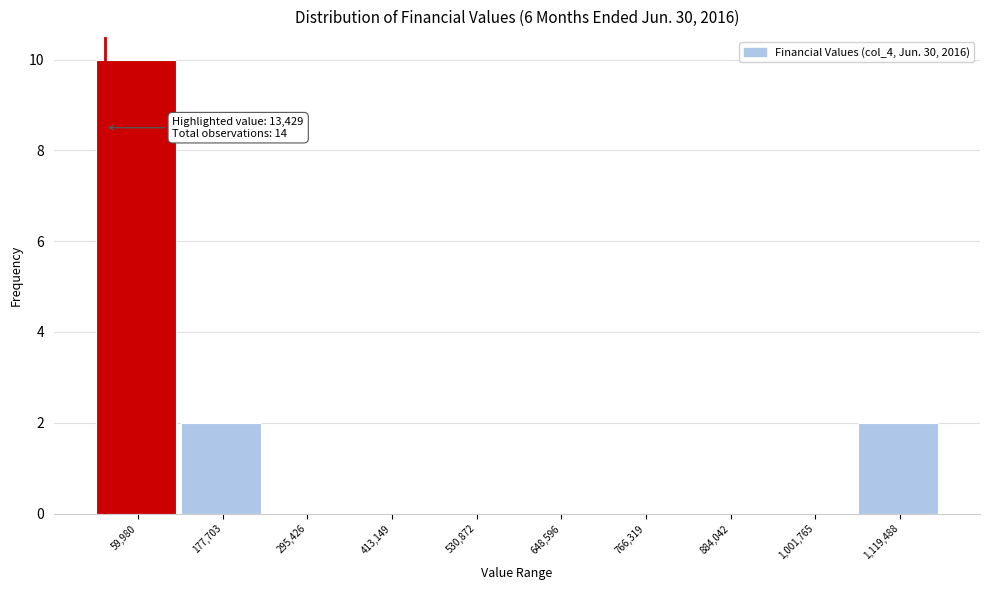

Which range on the x-axis has the tallest bar?

0 to 120000